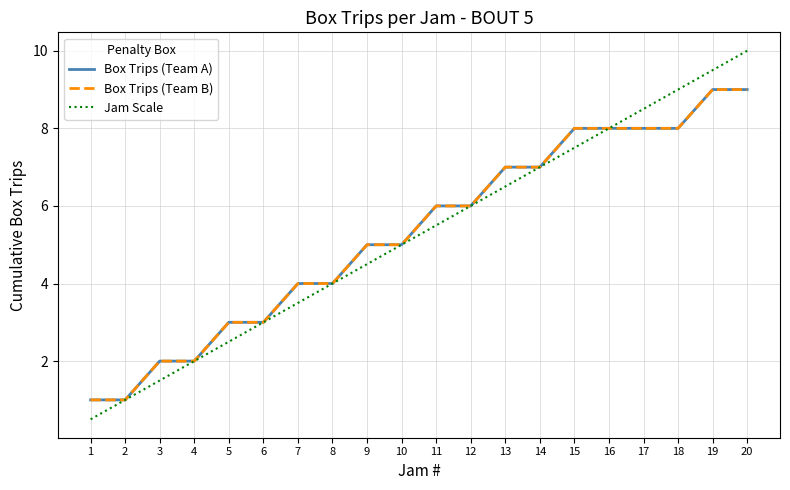

Reading right to left, extract all data points from this chart.

Box Trips (Team A): 9.0	9.0	8.0	8.0	8.0	8.0	7.0	7.0	6.0	6.0	5.0	5.0	4.0	4.0	3.0	3.0	2.0	2.0	1.0	1.0
Box Trips (Team B): 9.0	9.0	8.0	8.0	8.0	8.0	7.0	7.0	6.0	6.0	5.0	5.0	4.0	4.0	3.0	3.0	2.0	2.0	1.0	1.0
Jam Scale: 10.0	9.5	9.0	8.5	8.0	7.5	7.0	6.5	6.0	5.5	5.0	4.5	4.0	3.5	3.0	2.5	2.0	1.5	1.0	0.5